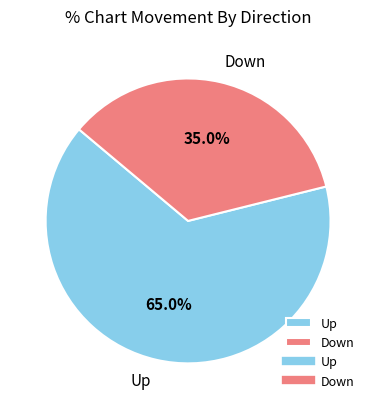

Which category accounts for the majority?

Up